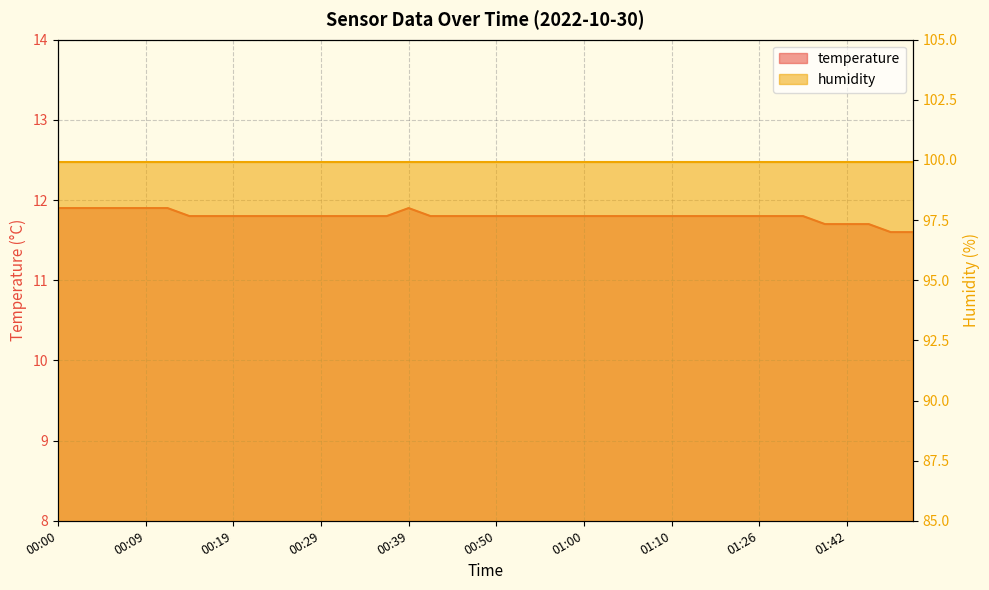

Which label corresponds to the smallest value in the chart?

01:54